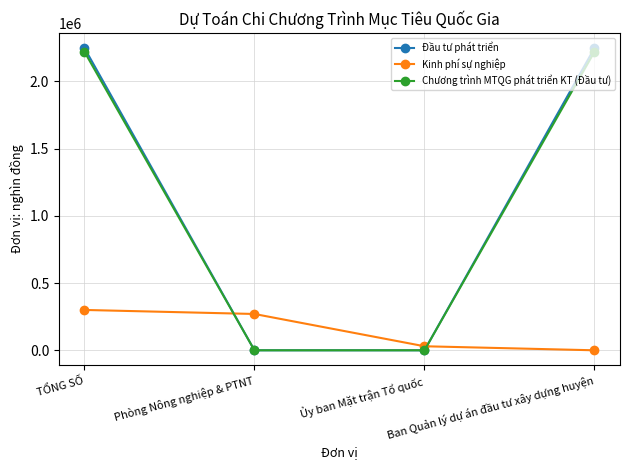

What is the sum of all Kinh phí sự nghiệp values?

600000